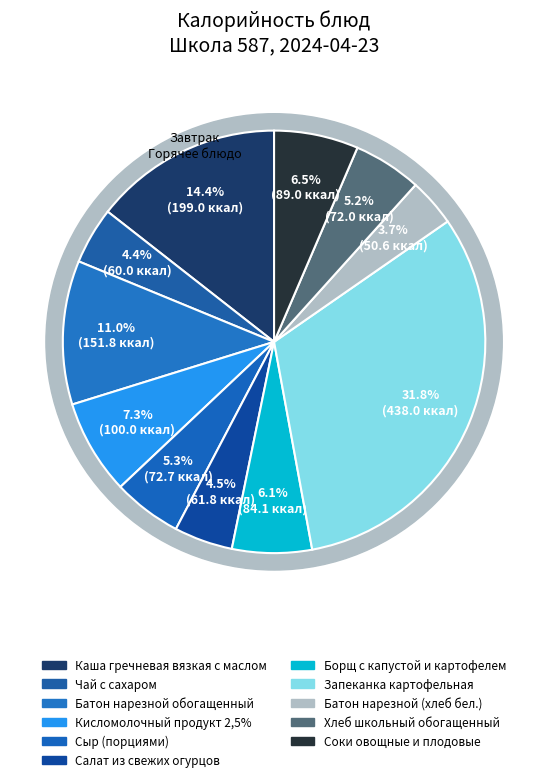

To the nearest percent, what is the difference between the largest and smallest slice percentages?

28%